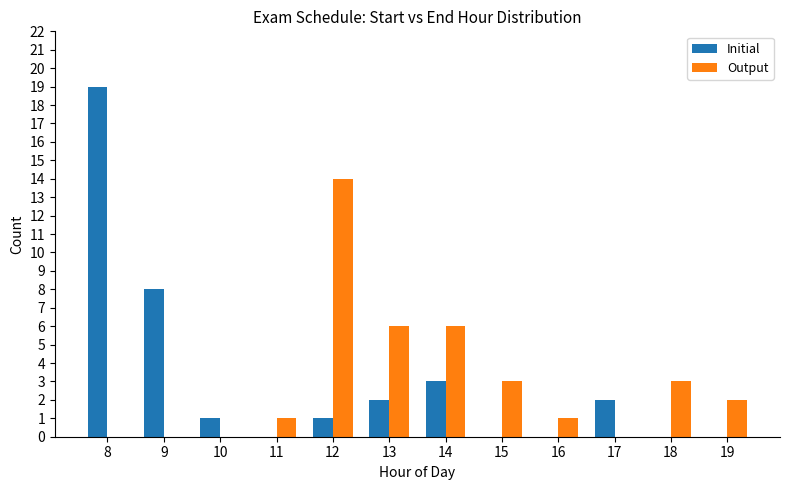

What is the spread (max minus min) of values at 10?

1